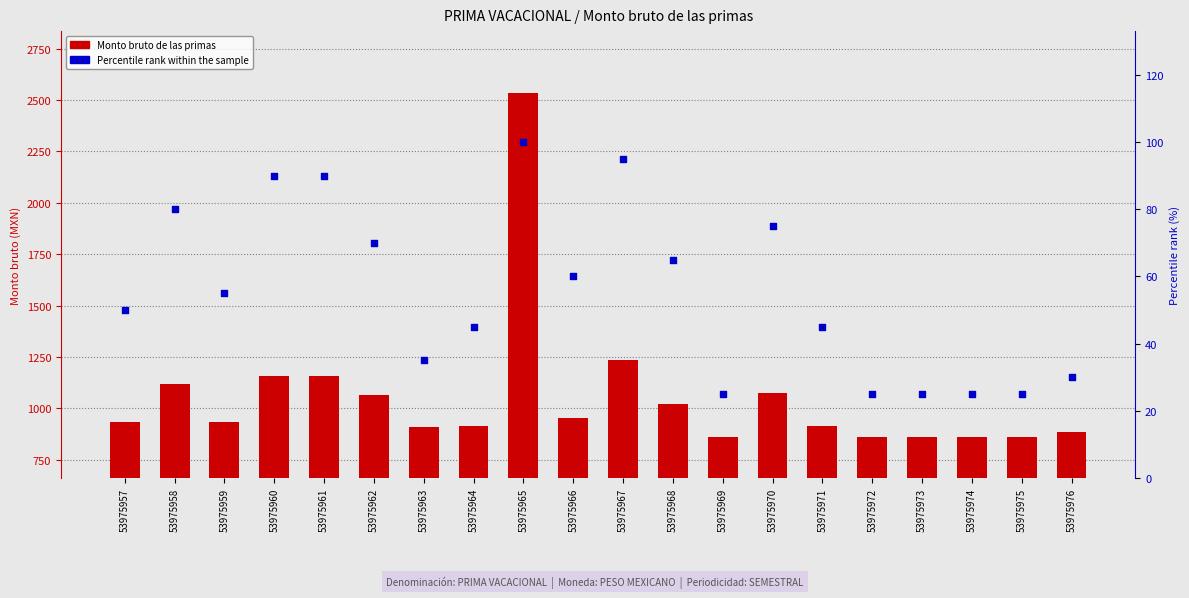

At which category is the sum across all series the highest?

53975965